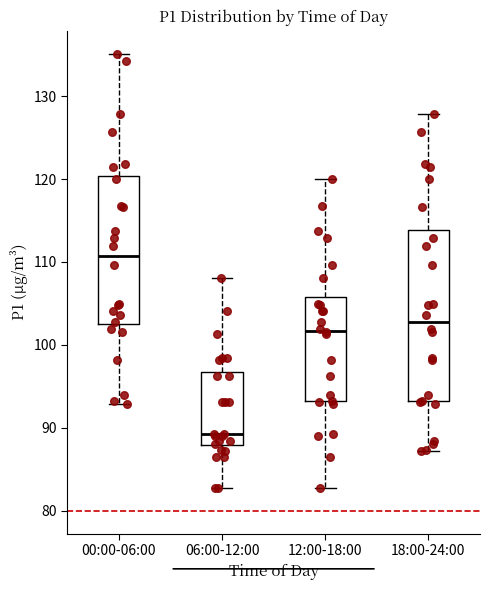

Where does the median line of the box for 18:00-24:00 sit on the y-axis? The values are not printed on the chart, so give them approximately, as read against the axis.

103